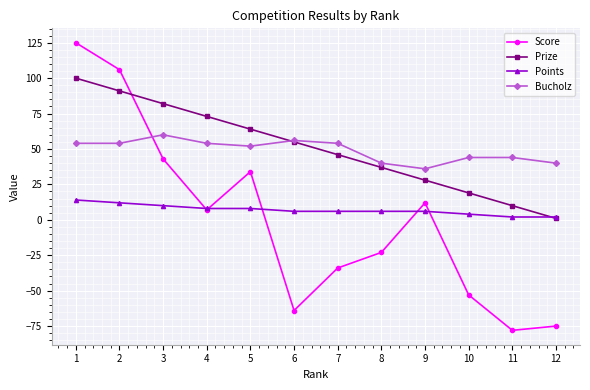

What is the spread (max minus min) of values at 9?

30